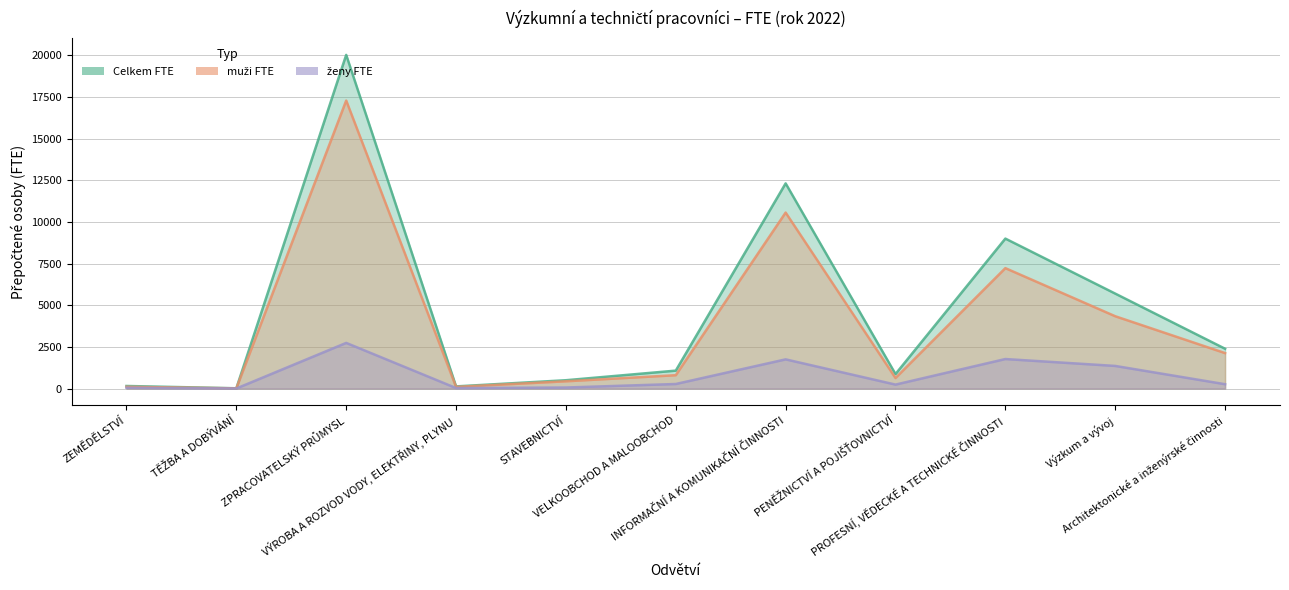

What is the maximum value shown in the chart?

20023.8